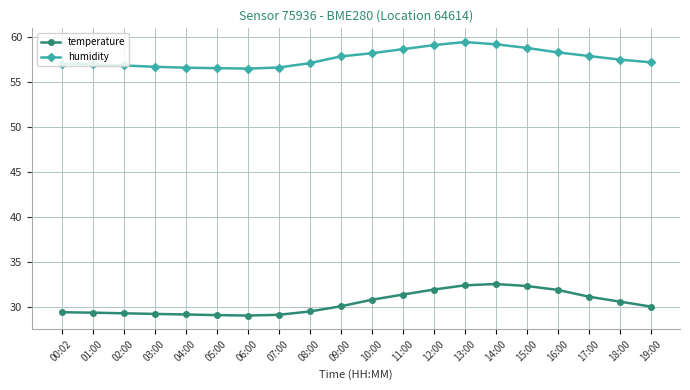

What is the minimum value shown in the chart?

29.1